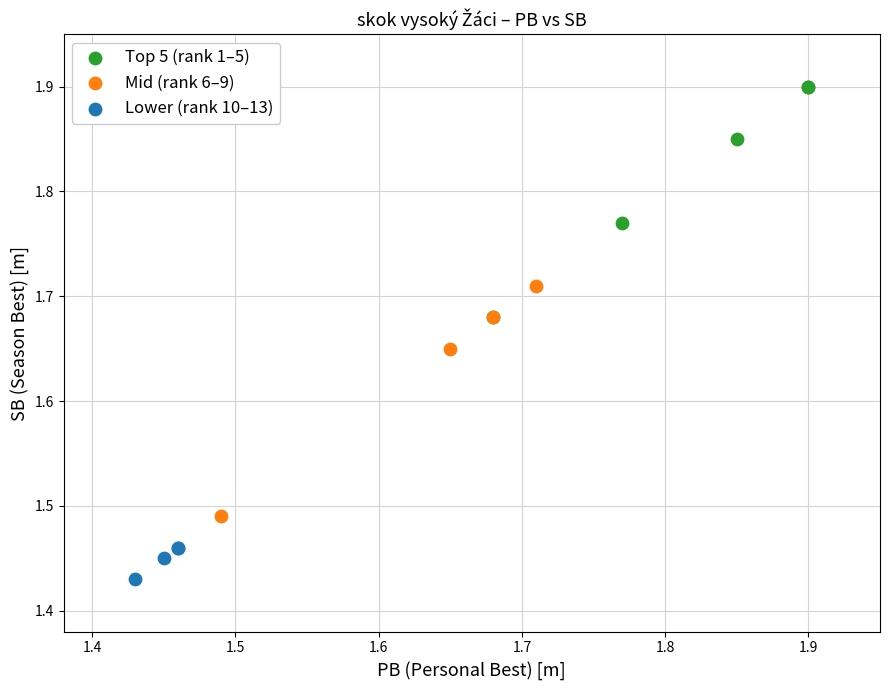

Which series contains the highest Y value?

Top 5 (rank 1–5)